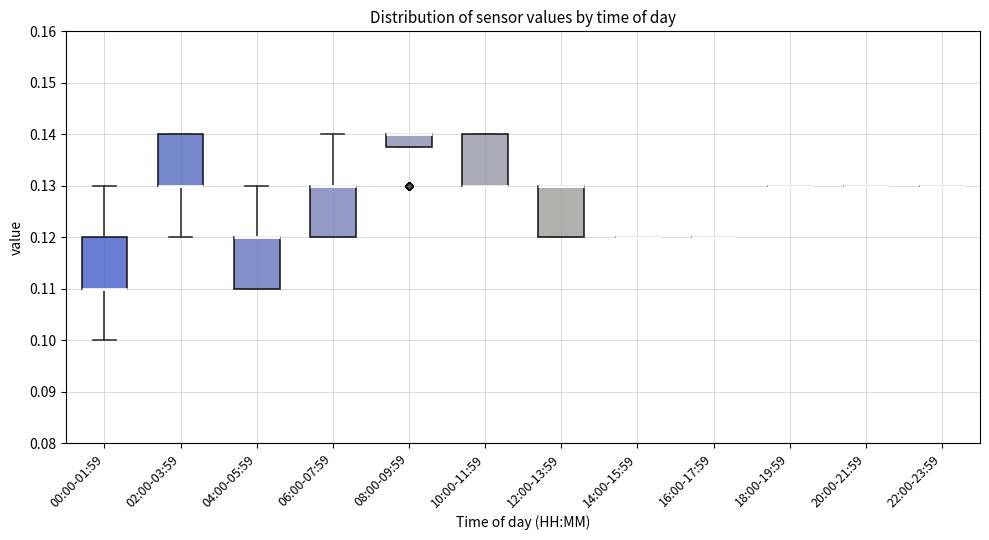

Reading left to right, read every box against the y-axis: the position of its median line, the range the box covers, and the ends of its whiskers. The values are not printed on the chart, so give them approximately, as read against the axis.

00:00-01:59: median 0.110 (drawn on the box's lower edge), box 0.110 to 0.120, whiskers 0.100 to 0.130
02:00-03:59: median 0.130 (drawn on the box's lower edge), box 0.130 to 0.140, whiskers 0.120 to 0.140
04:00-05:59: median 0.120 (drawn on the box's upper edge), box 0.110 to 0.120, whiskers 0.110 to 0.130
06:00-07:59: median 0.130 (drawn on the box's upper edge), box 0.120 to 0.130, whiskers 0.120 to 0.140
08:00-09:59: median 0.140 (drawn on the box's upper edge), box 0.138 to 0.140, whiskers 0.138 to 0.140
10:00-11:59: median 0.130 (drawn on the box's lower edge), box 0.130 to 0.140, whiskers 0.130 to 0.140
12:00-13:59: median 0.130 (drawn on the box's upper edge), box 0.120 to 0.130, whiskers 0.120 to 0.130
14:00-15:59: box collapsed to a line at 0.120, whiskers 0.120 to 0.120
16:00-17:59: box collapsed to a line at 0.120, whiskers 0.120 to 0.120
18:00-19:59: box collapsed to a line at 0.130, whiskers 0.130 to 0.130
20:00-21:59: box collapsed to a line at 0.130, whiskers 0.130 to 0.130
22:00-23:59: box collapsed to a line at 0.130, whiskers 0.130 to 0.130